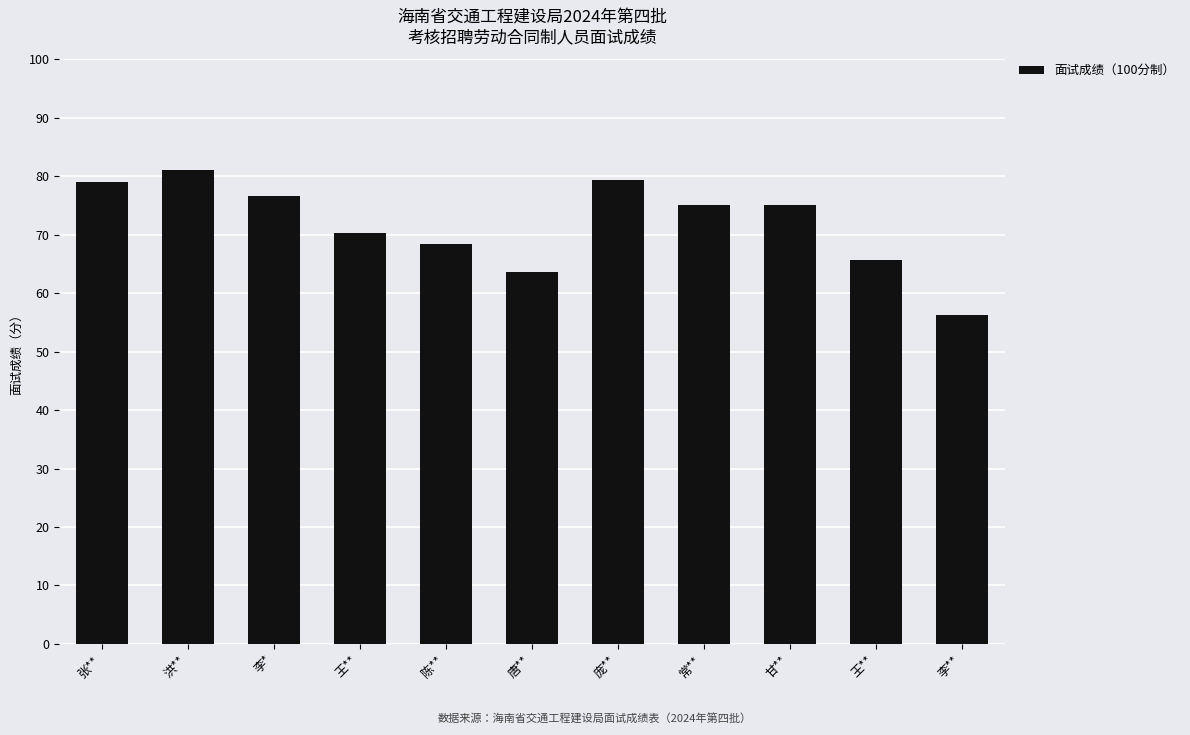

What is the change in value from 唐** to 庞**?

+15.7